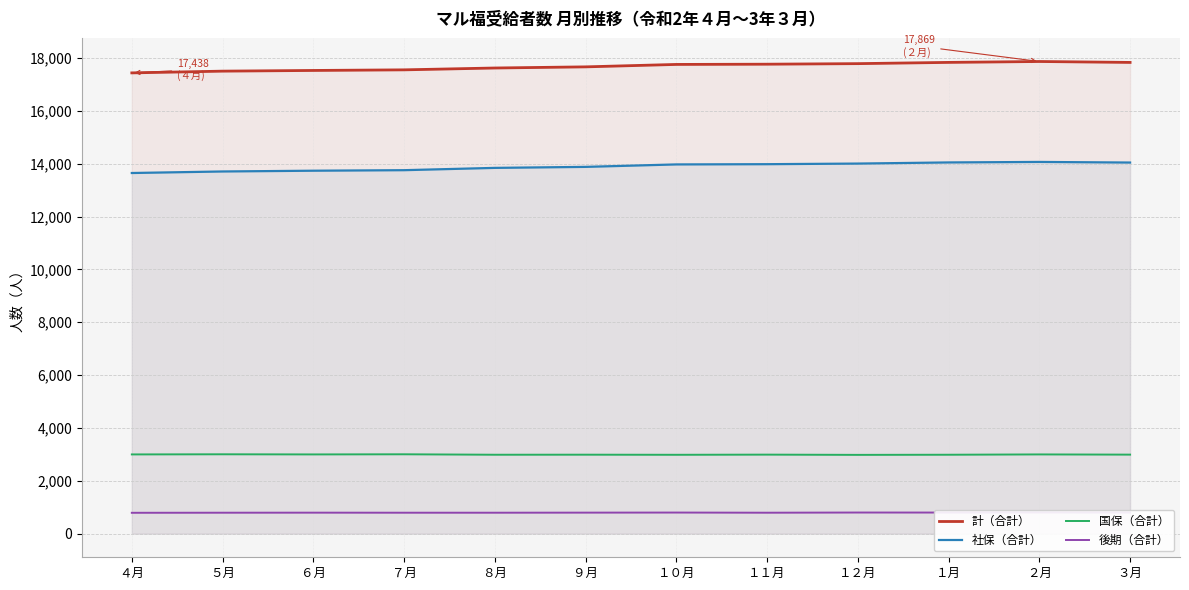

Rank the categories by 社保（合計） value from lowest to highest.

４月, ５月, ６月, ７月, ８月, ９月, １０月, １１月, １２月, ３月, １月, ２月